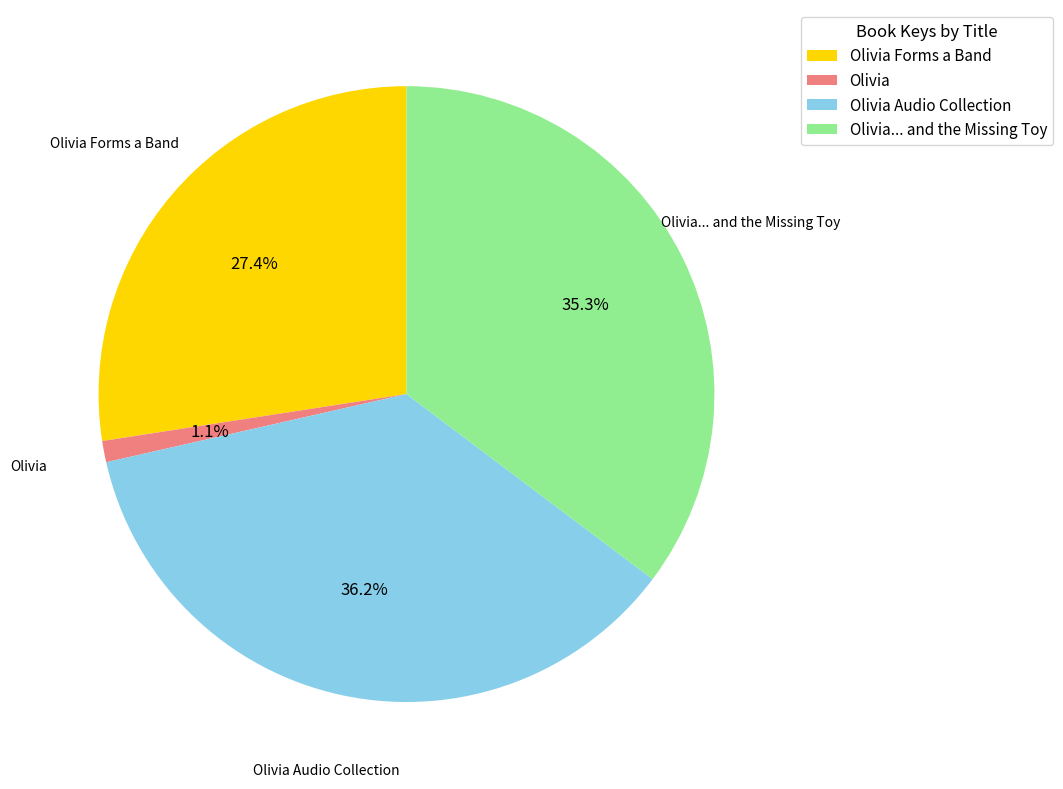

Does Olivia Audio Collection represent more than half of the total?

No